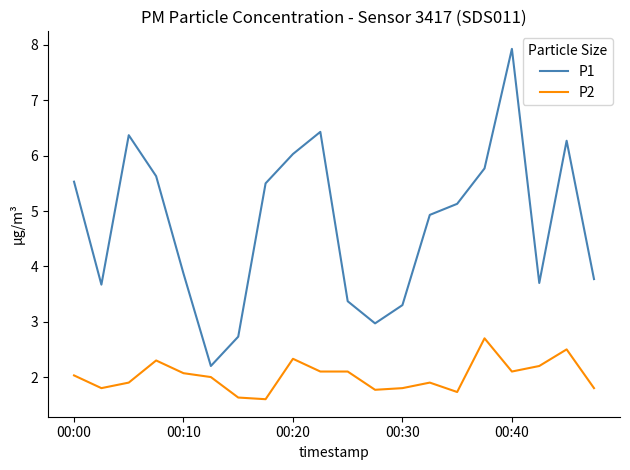

What is the greatest value displayed?

7.9